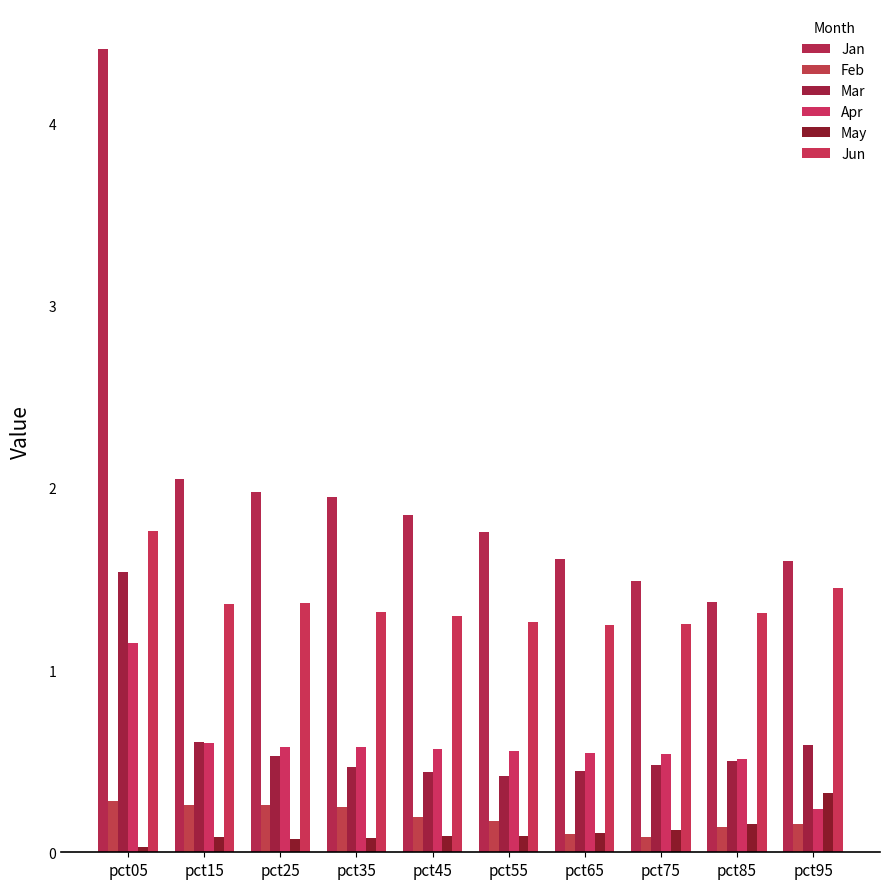

Count the Apr values in the range 0 to 1.

9